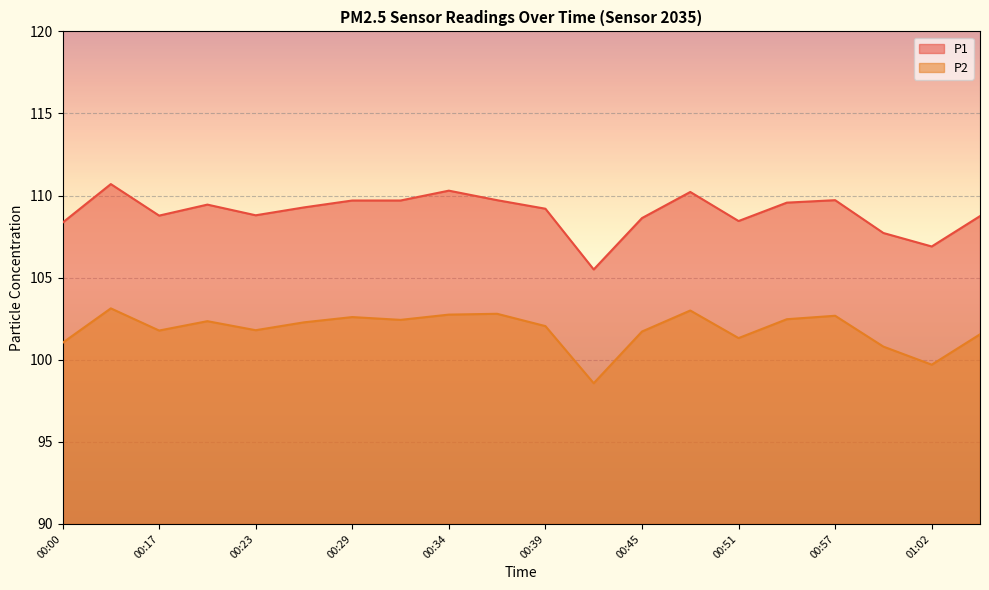

What is the maximum value for P2?

103.1